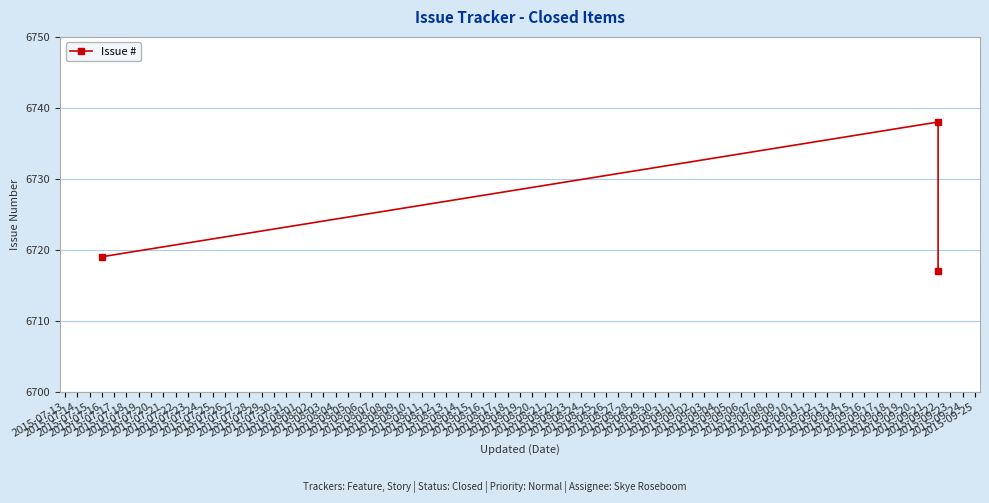

Does the chart display data point markers on the line(s)?

Yes